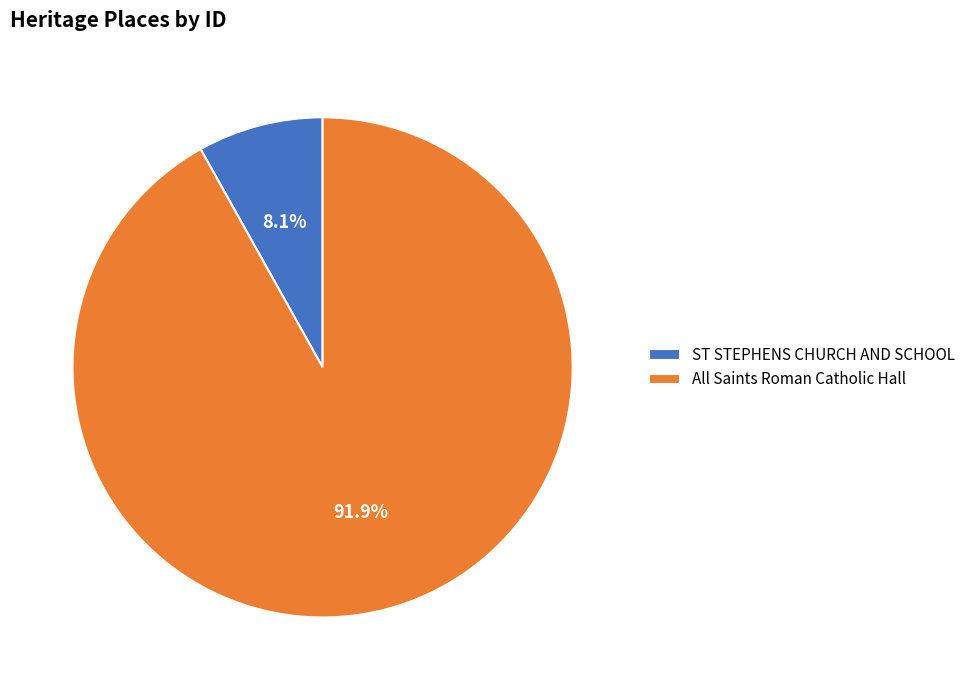

Rank the categories by value from highest to lowest.

All Saints Roman Catholic Hall, ST STEPHENS CHURCH AND SCHOOL